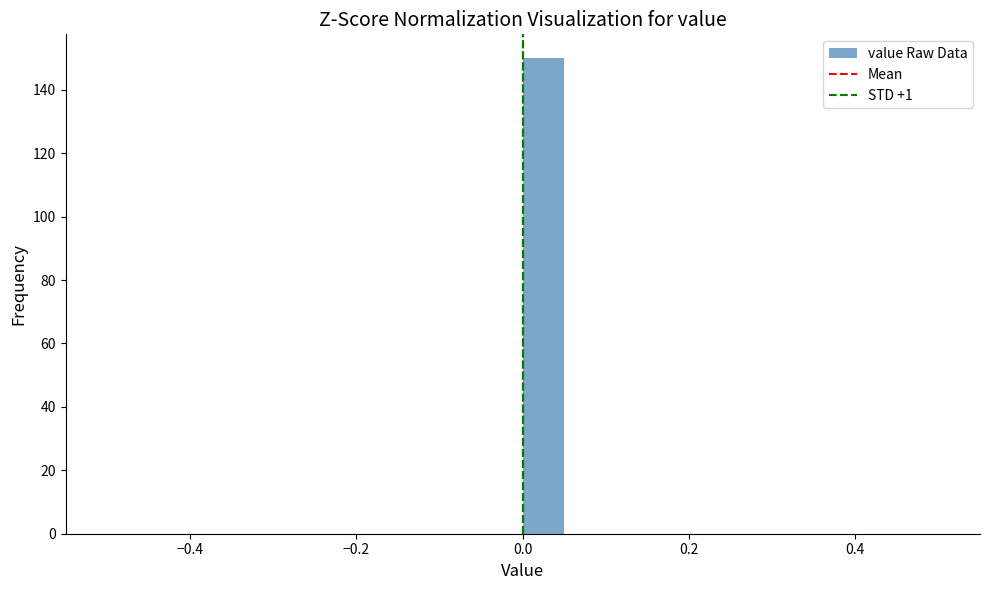

Read against the x-axis, roughly where is the centre of the tallest bar?

0.02